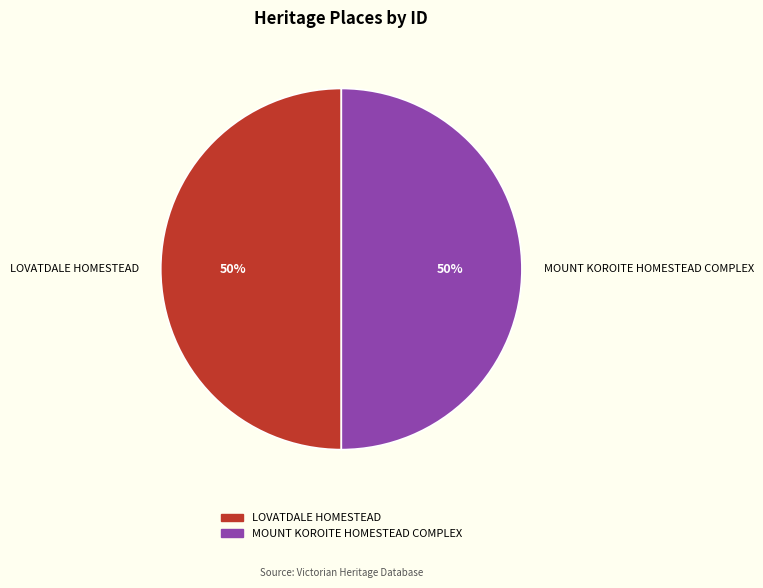

Approximately how many times larger is the value at MOUNT KOROITE HOMESTEAD COMPLEX compared to LOVATDALE HOMESTEAD?

1.0